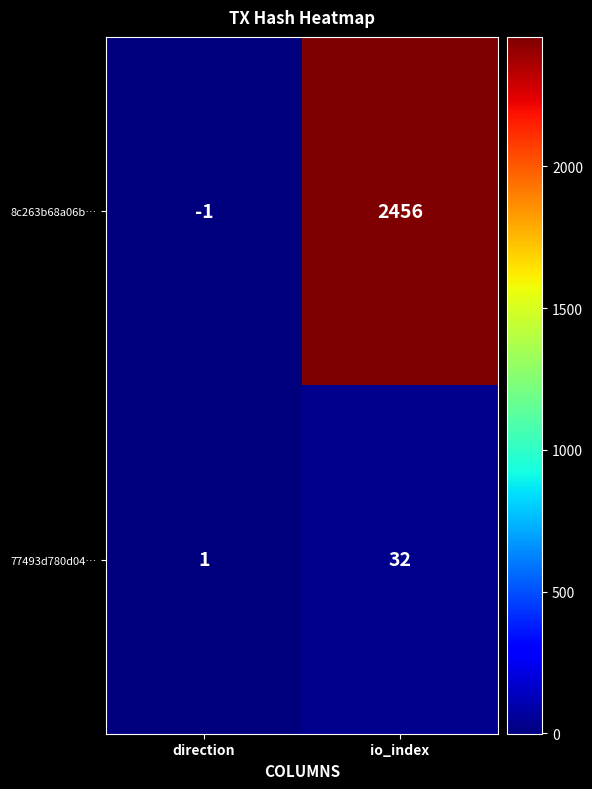

Which category has the highest value across all series?

io_index